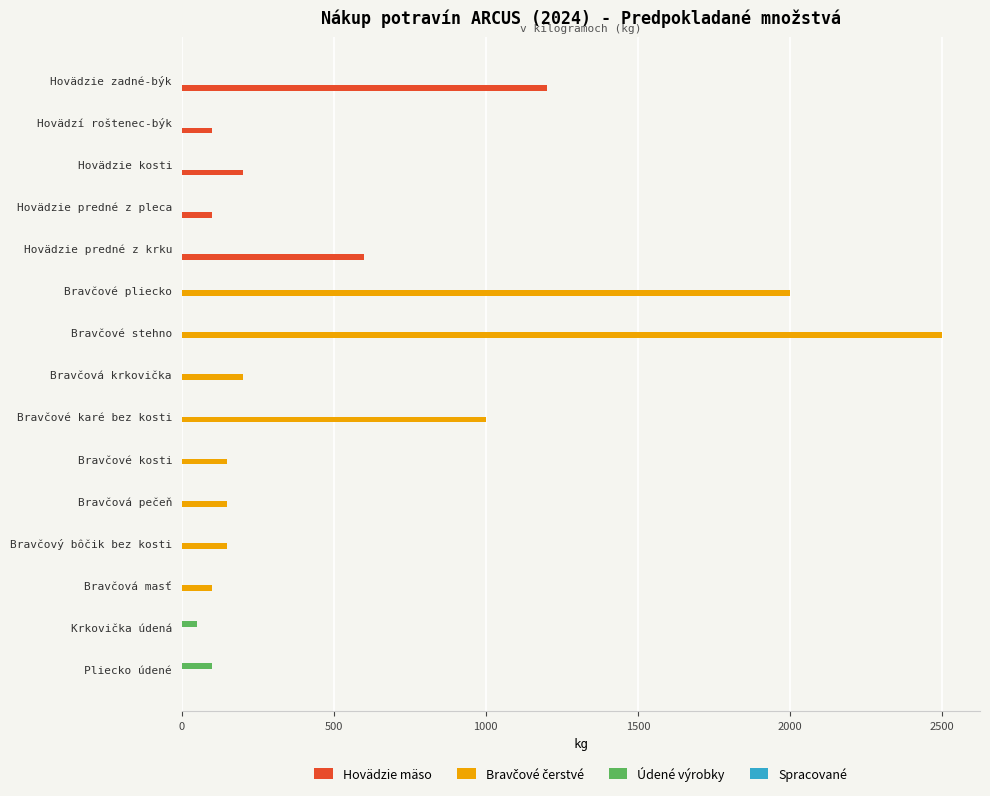

What is the sum of all Údené výrobky values?

150